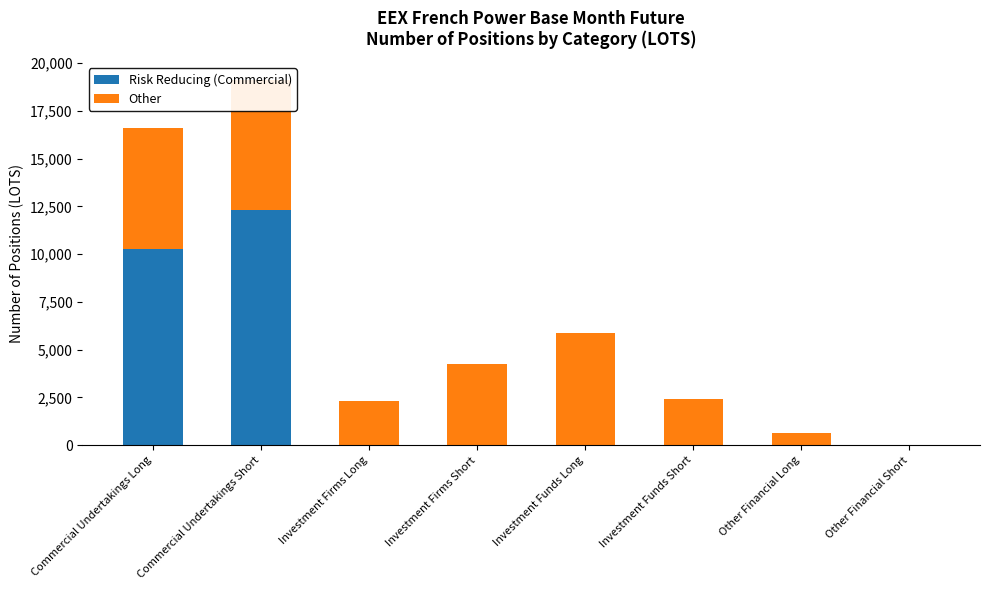

What is the sum of all Other values?

28697.3